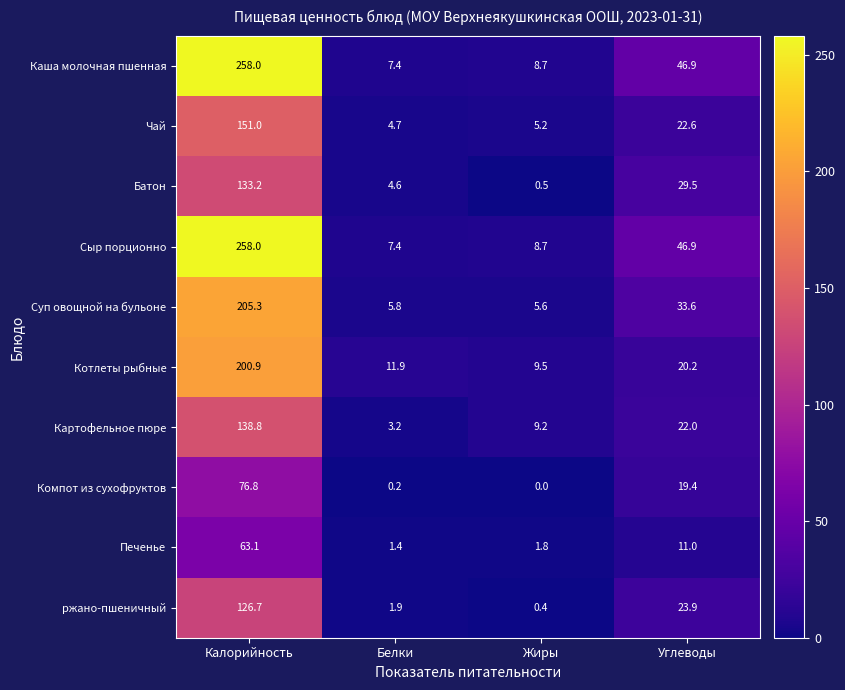

What value does the ржано-пшеничный series have at Калорийность?

126.7